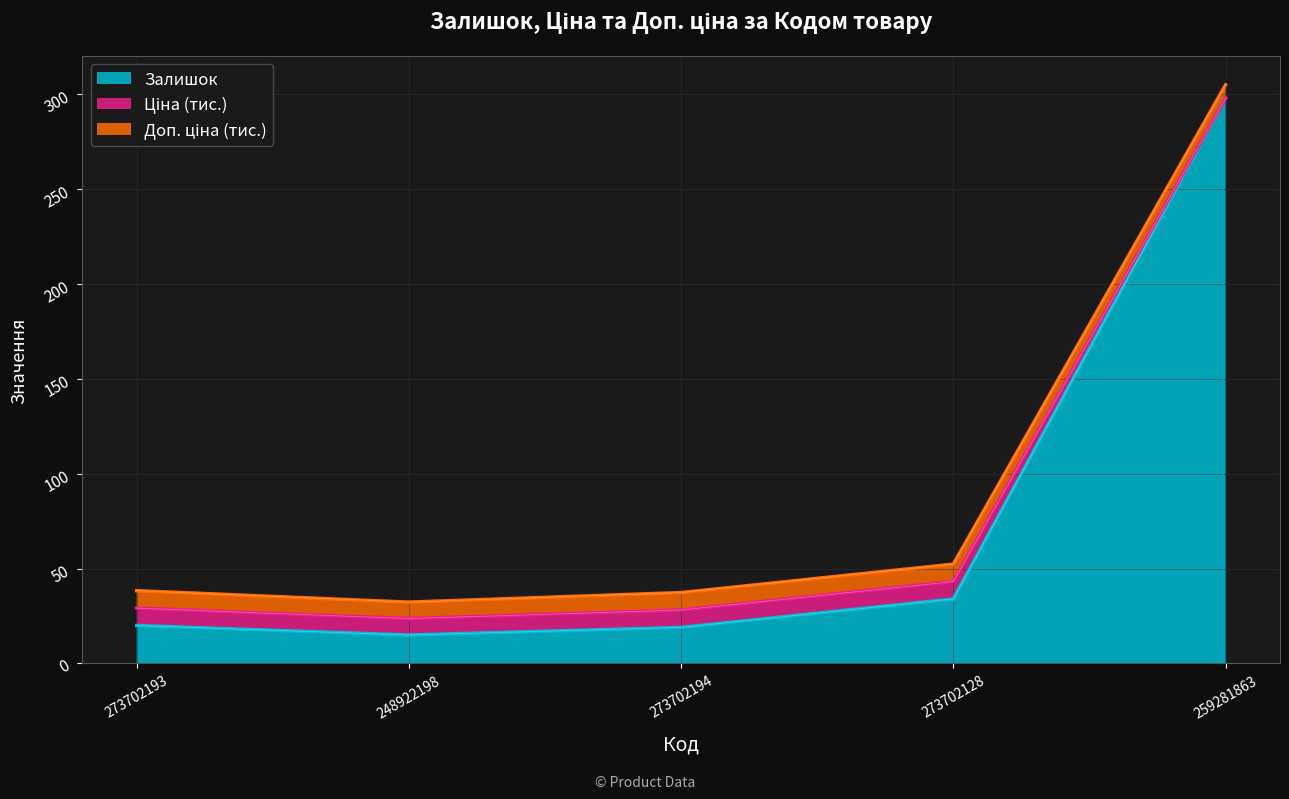

Count the number of categories in the chart.

5